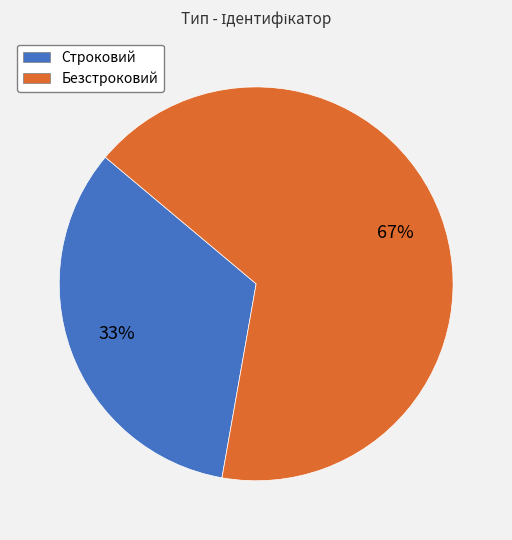

To the nearest percent, what is the average slice percentage?

50%